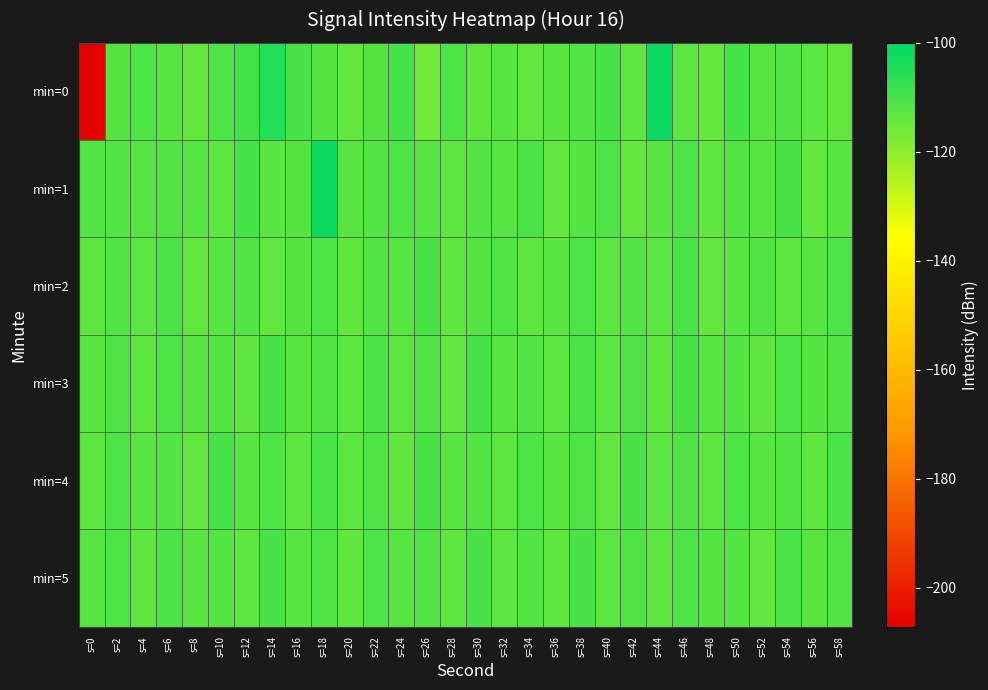

Between s=46 and s=20, which is larger?

s=46